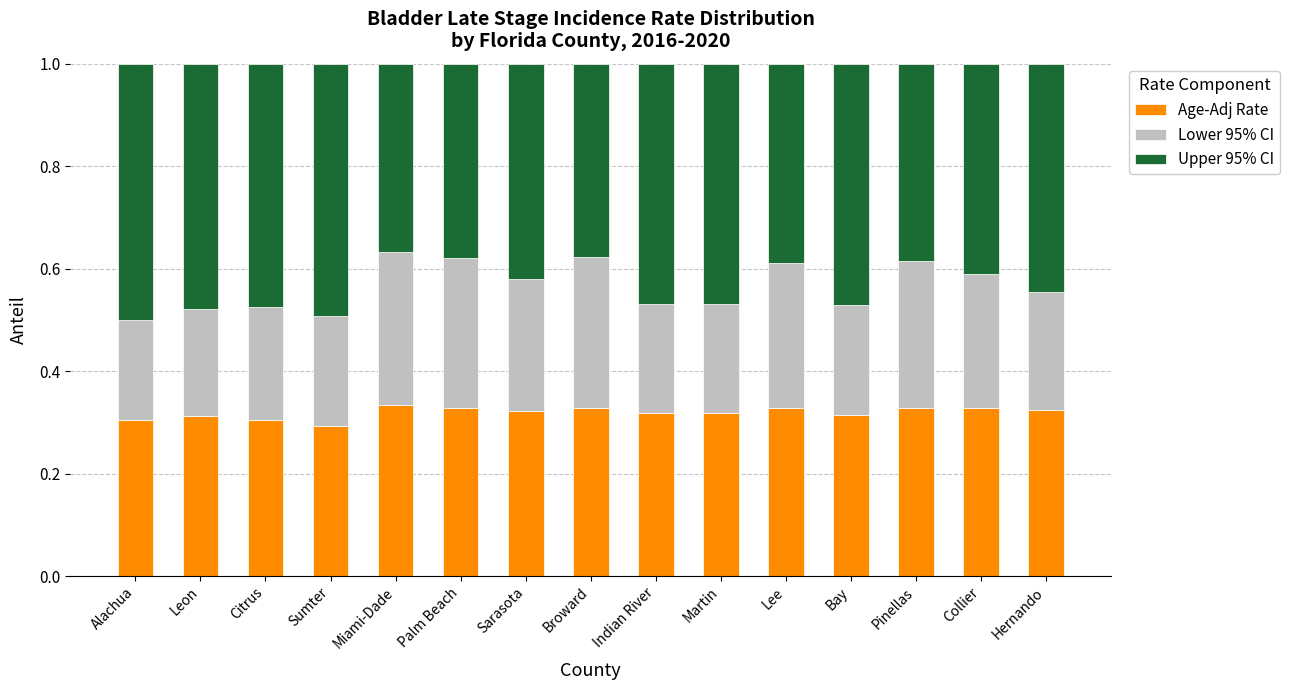

How many Age-Adj Rate values are between 0 and 1?

15